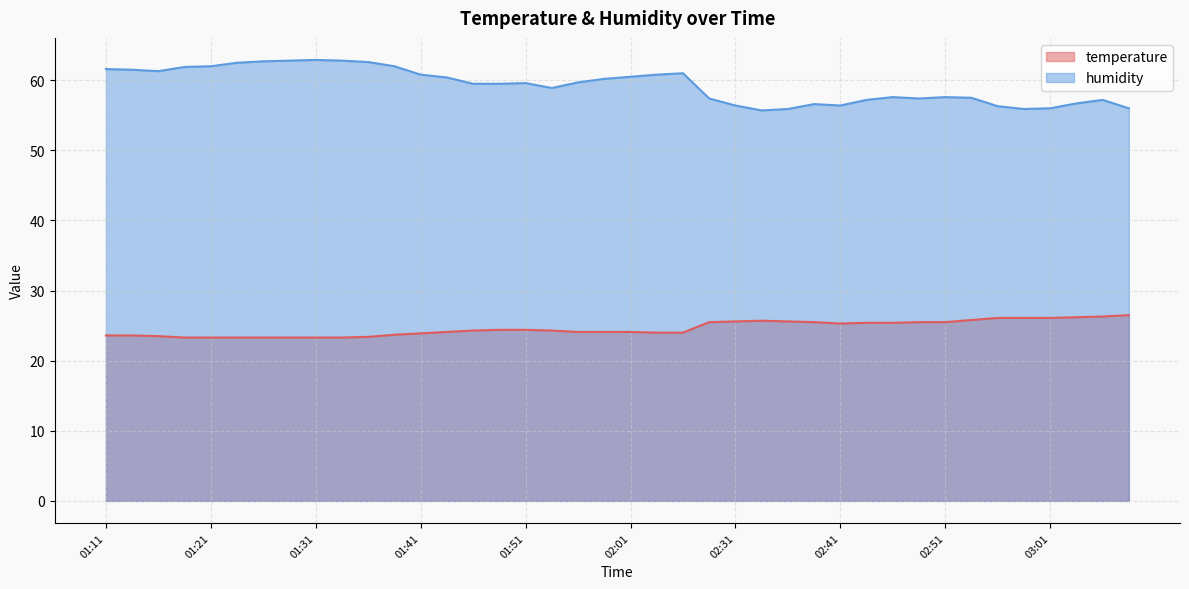

What is the label of the 38th point from the right?

01:16